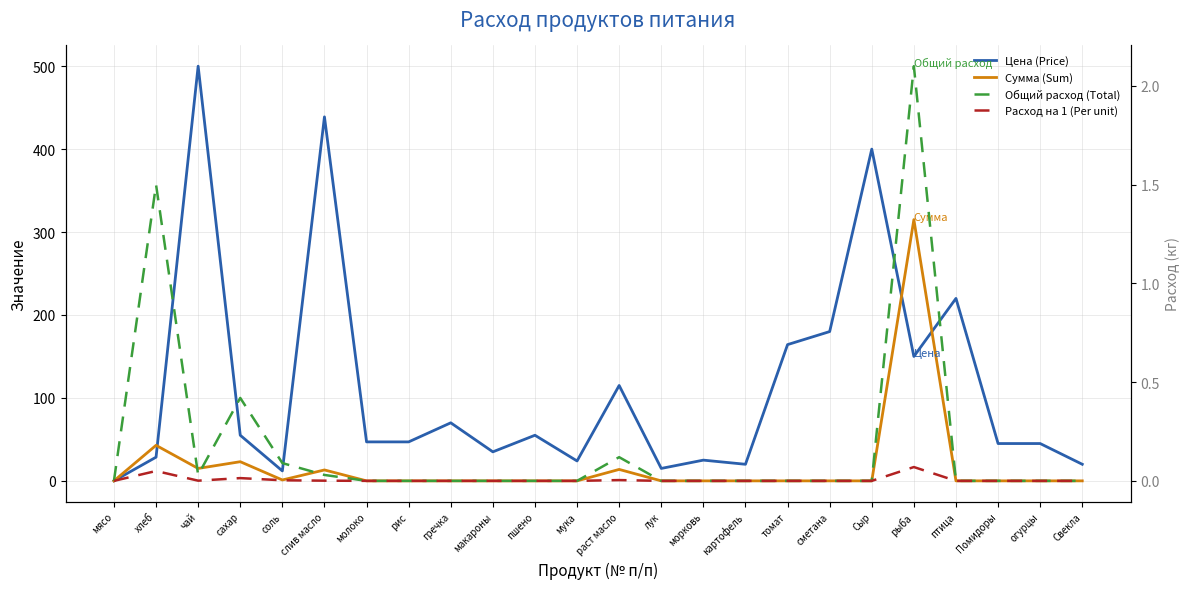

What is the average value of the Цена (Price) series?

113.0